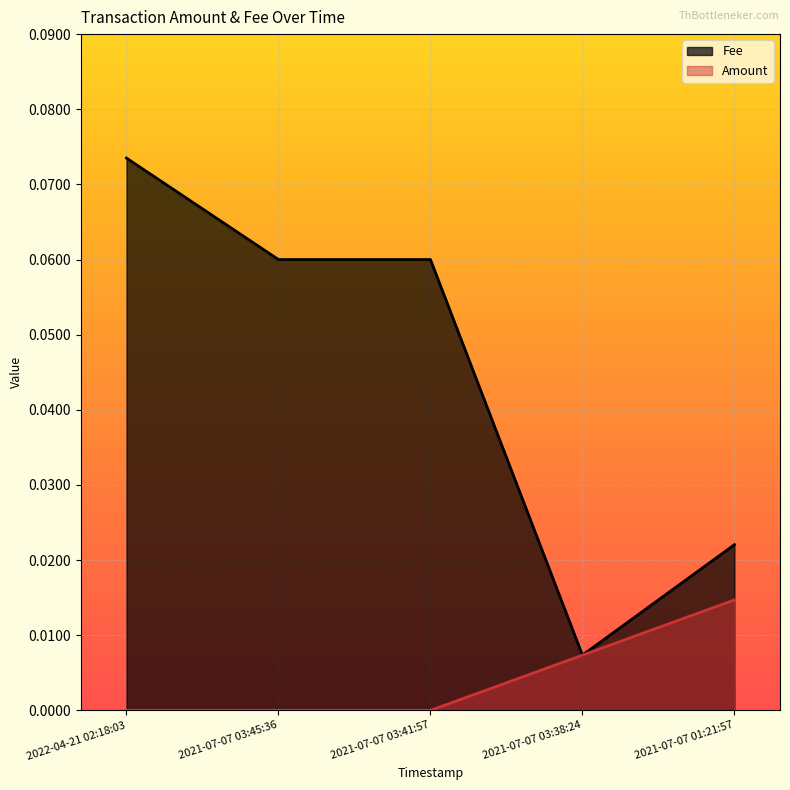

True or false: Fee and Amount cross at least once.

False